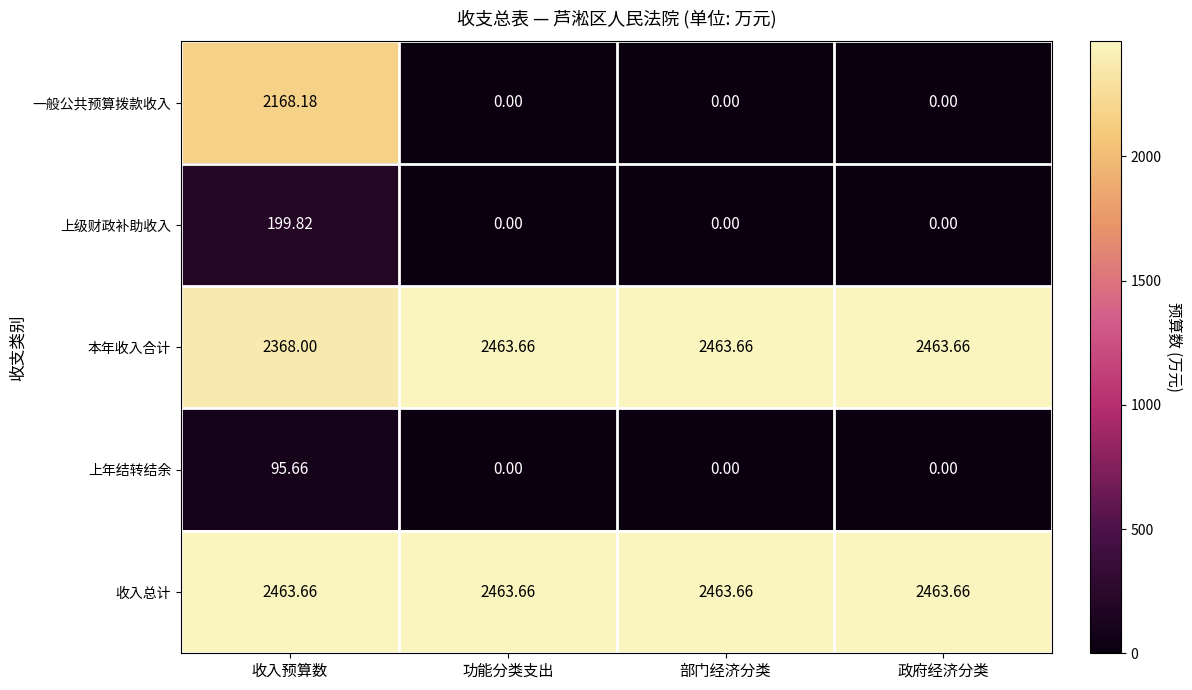

Which series has the largest total across all categories?

收入总计